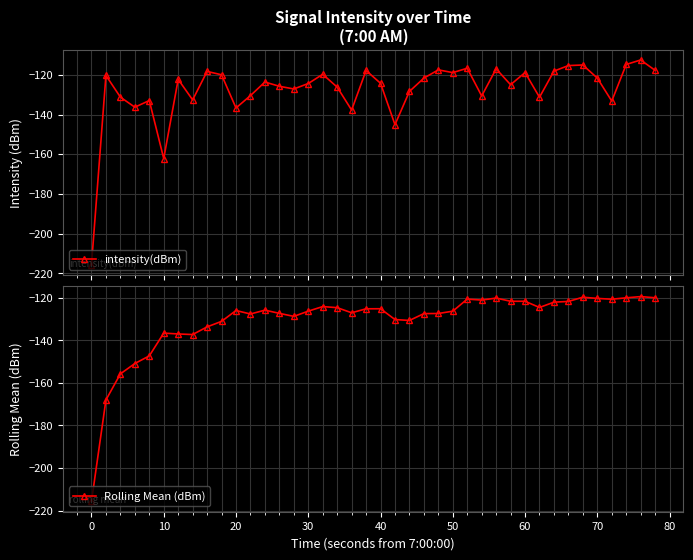

What is the maximum value for intensity(dBm)?

-112.5